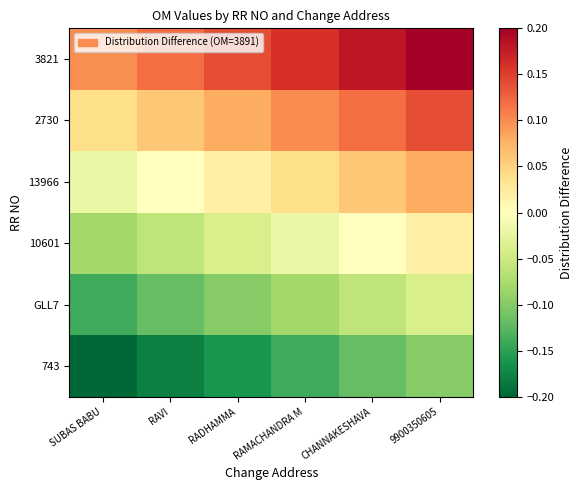

Which series has the widest spread of values?

743